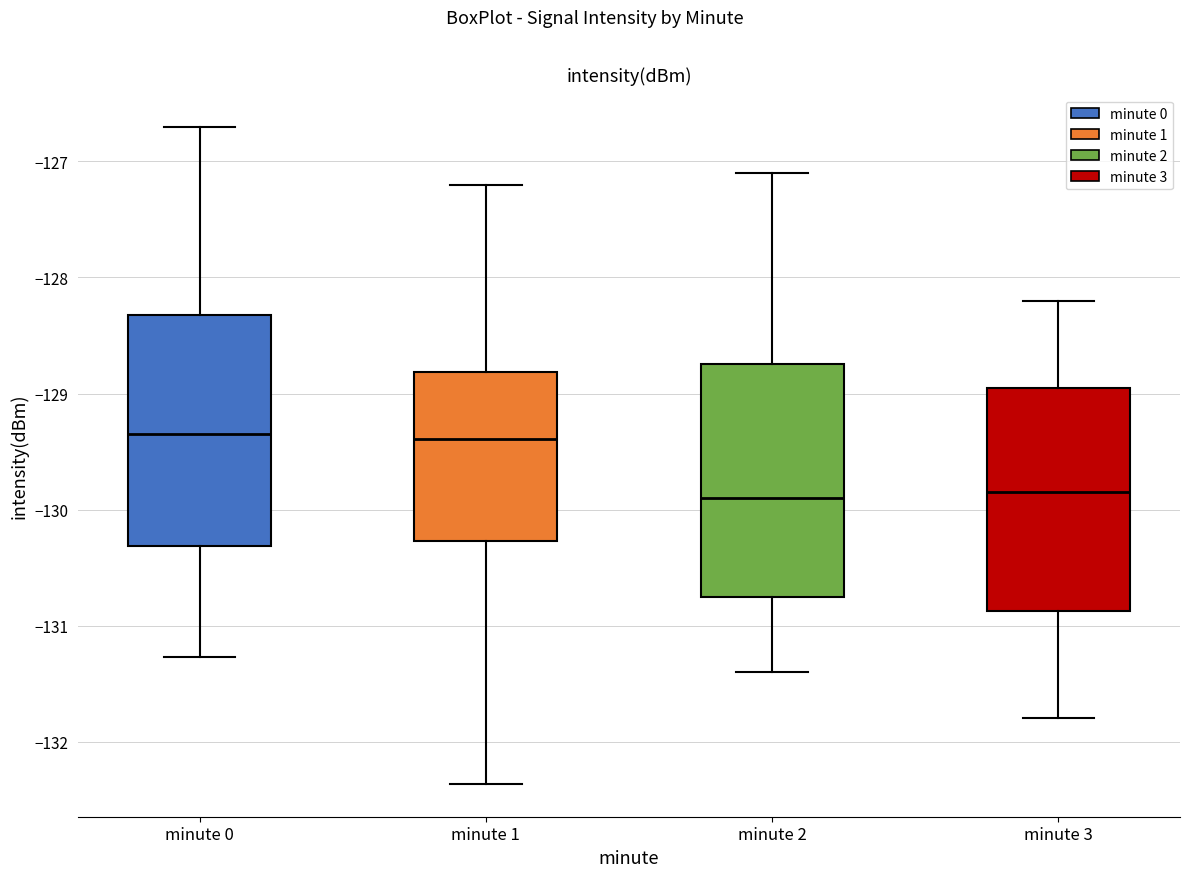

Where is the upper edge of the box for minute 1 on the y-axis? The values are not printed on the chart, so give them approximately, as read against the axis.

-128.8